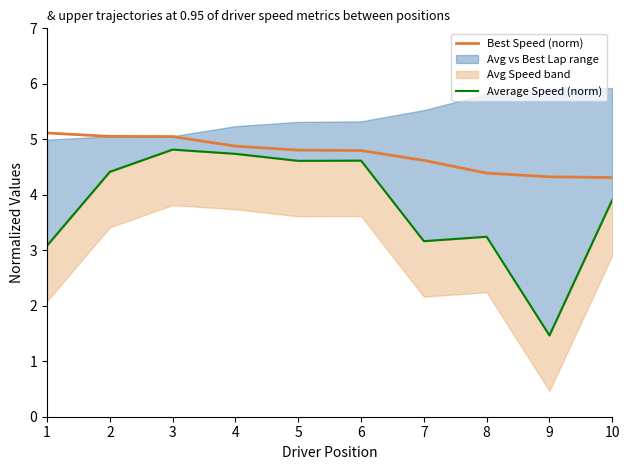

How many values in the Average Speed (norm) series exceed 4?

5